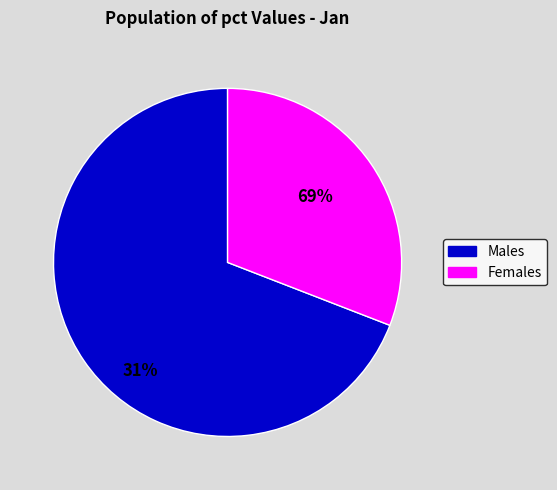

Approximately how many times larger is the value at Females compared to Males?

0.4